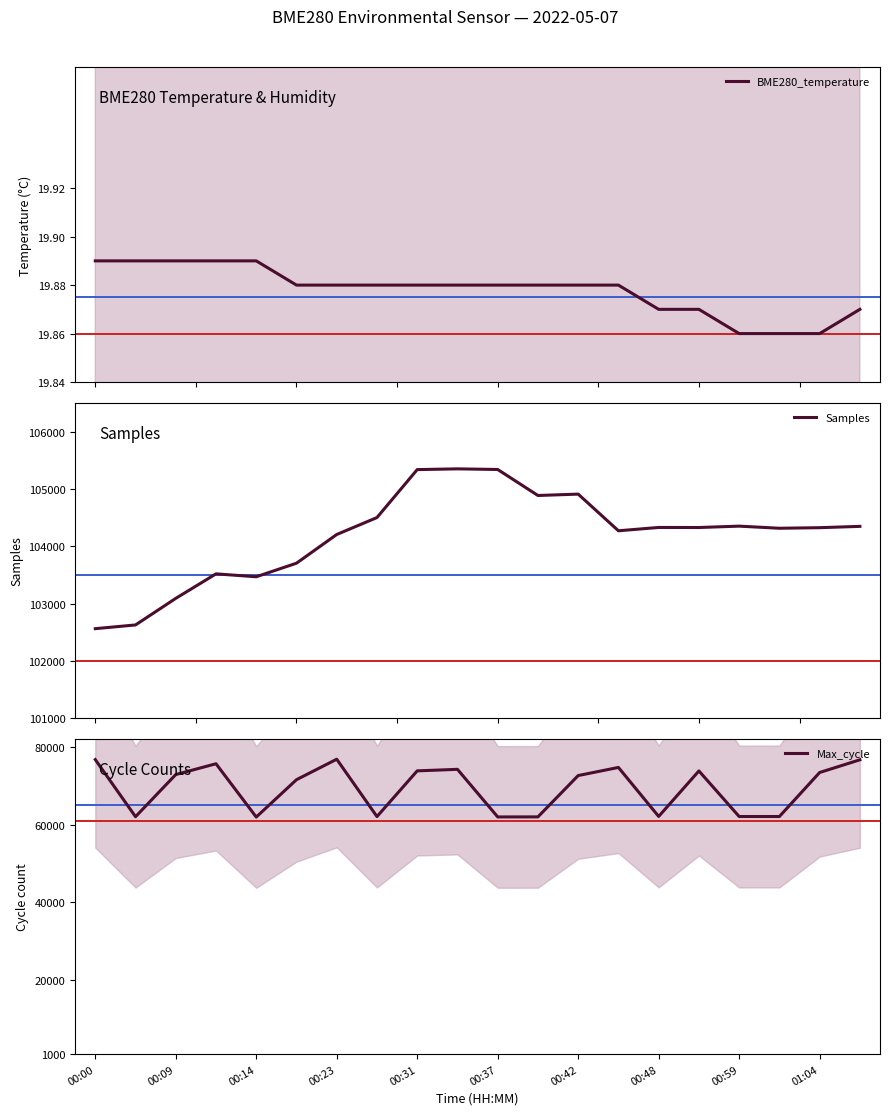

True or false: Max_cycle and BME280_temperature intersect in this chart.

False